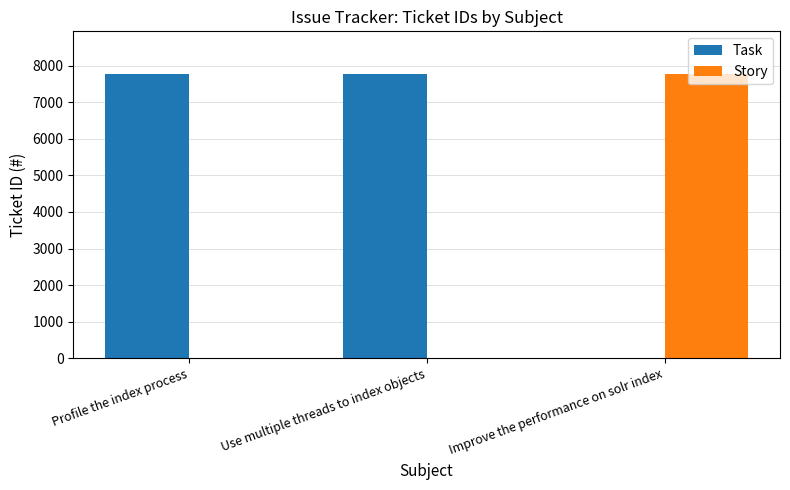

What is the sum of all Story values?

7769